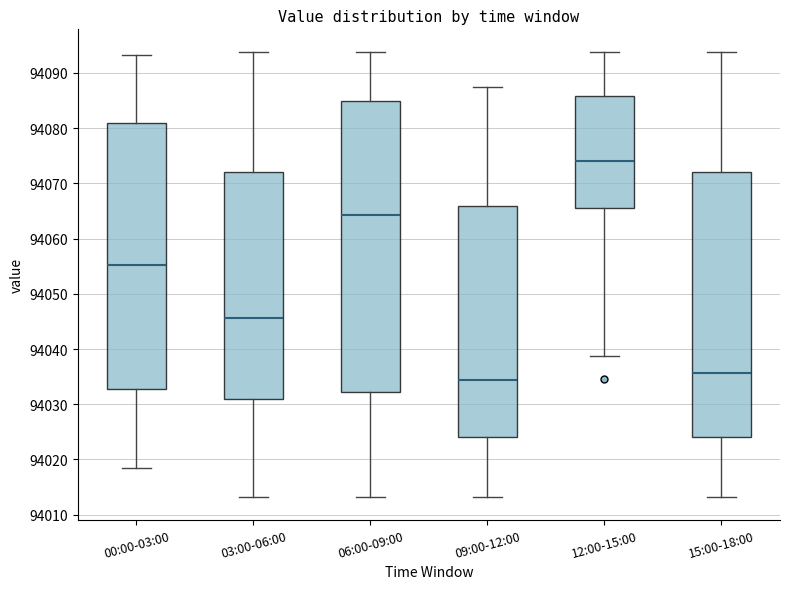

Reading left to right, read every box against the y-axis: the position of its median line, the range the box covers, and the ends of its whiskers. The values are not printed on the chart, so give them approximately, as read against the axis.

00:00-03:00: median 94055, box 94033 to 94081, whiskers 94018 to 94093
03:00-06:00: median 94046, box 94031 to 94072, whiskers 94013 to 94094
06:00-09:00: median 94064, box 94032 to 94085, whiskers 94013 to 94094
09:00-12:00: median 94034, box 94024 to 94066, whiskers 94013 to 94087
12:00-15:00: median 94074, box 94066 to 94086, whiskers 94039 to 94094
15:00-18:00: median 94036, box 94024 to 94072, whiskers 94013 to 94094